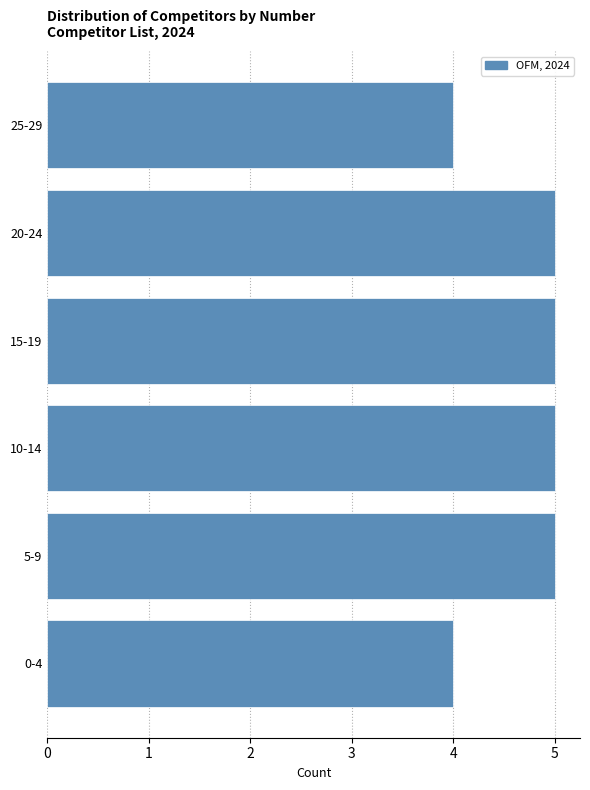

Reading bottom to top, extract all data points from this chart.

4	5	5	5	5	4